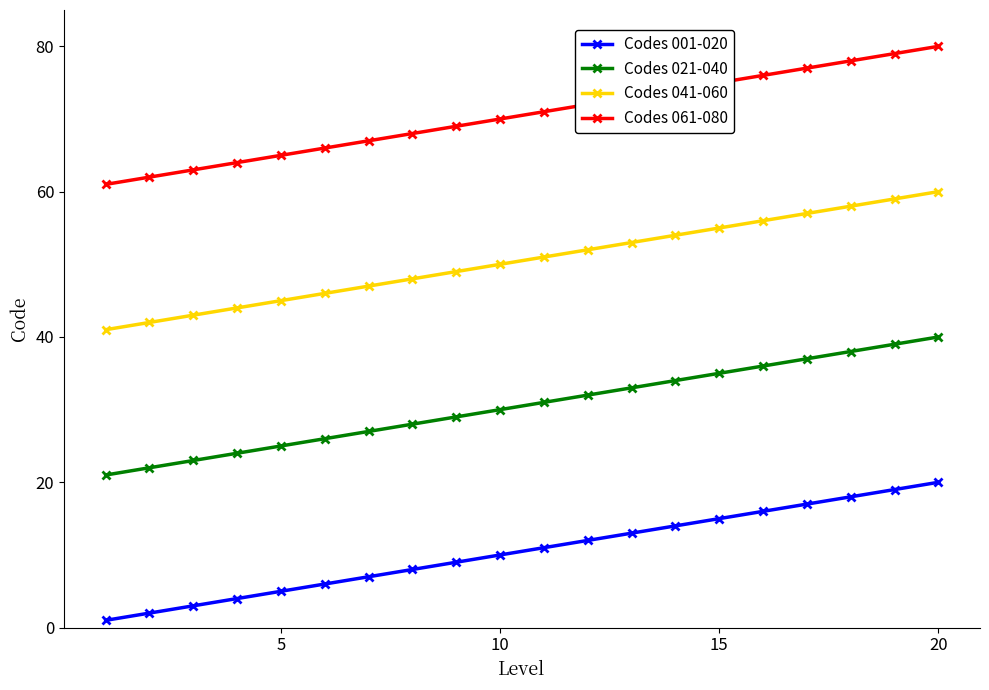

Is this an area chart (filled region under the line)?

No